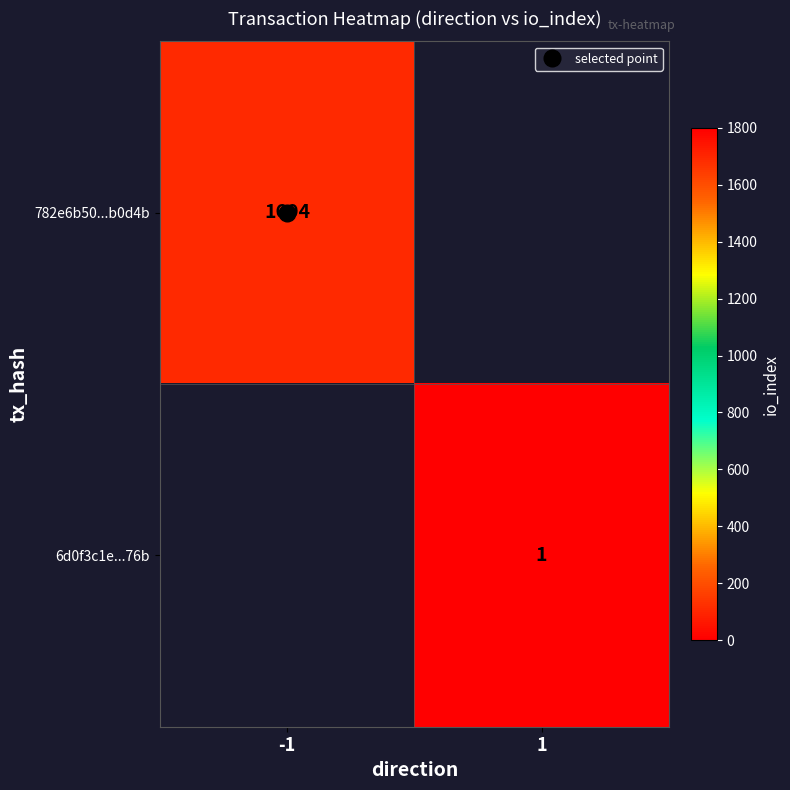

At which label is 782e6b50...b0d4b closest to 1694?

-1